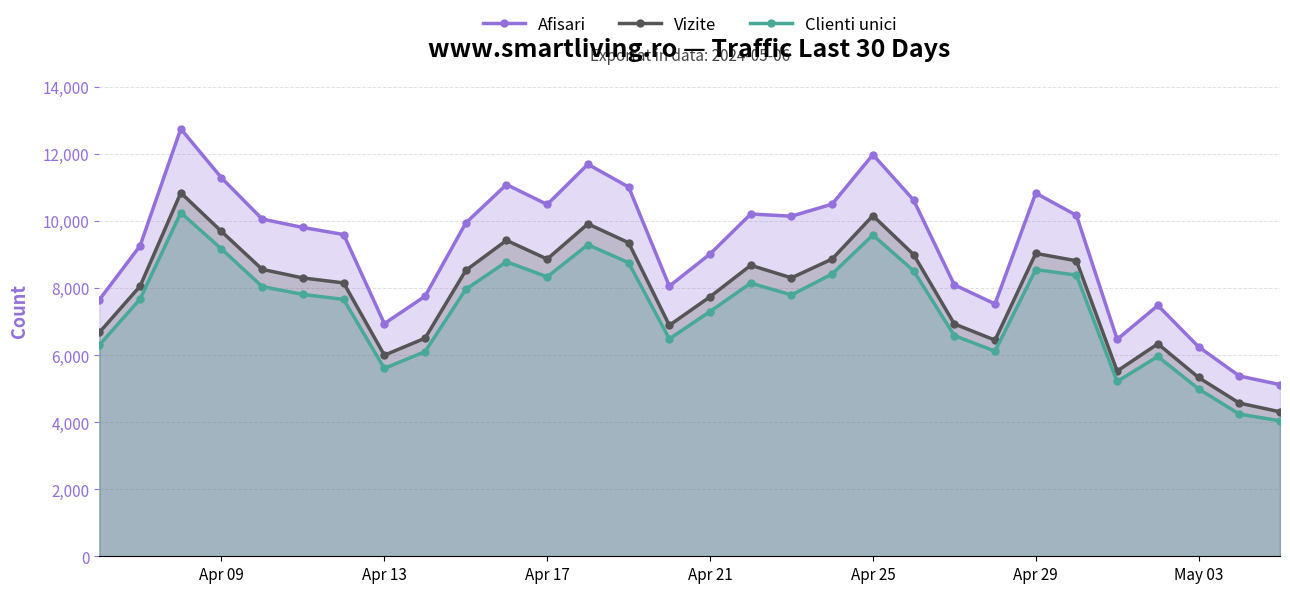

Which series has the largest total across all categories?

Afisari